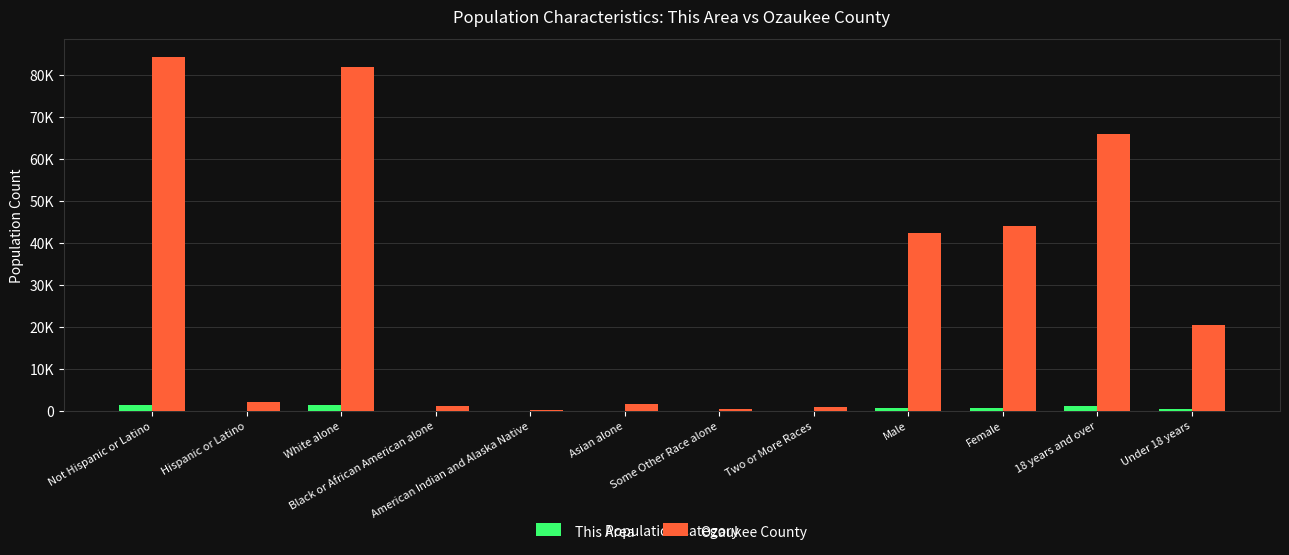

Are the bars grouped side by side (vs. stacked)?

Yes